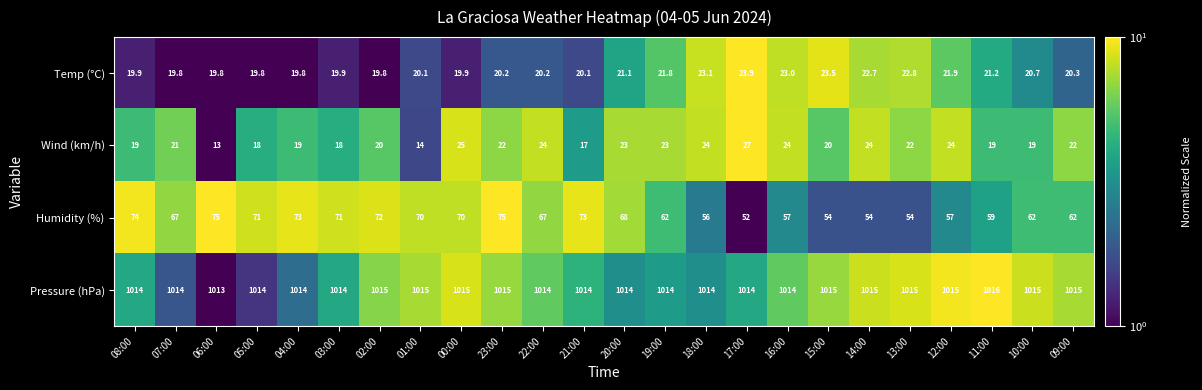

How many categories are shown in the chart?

24